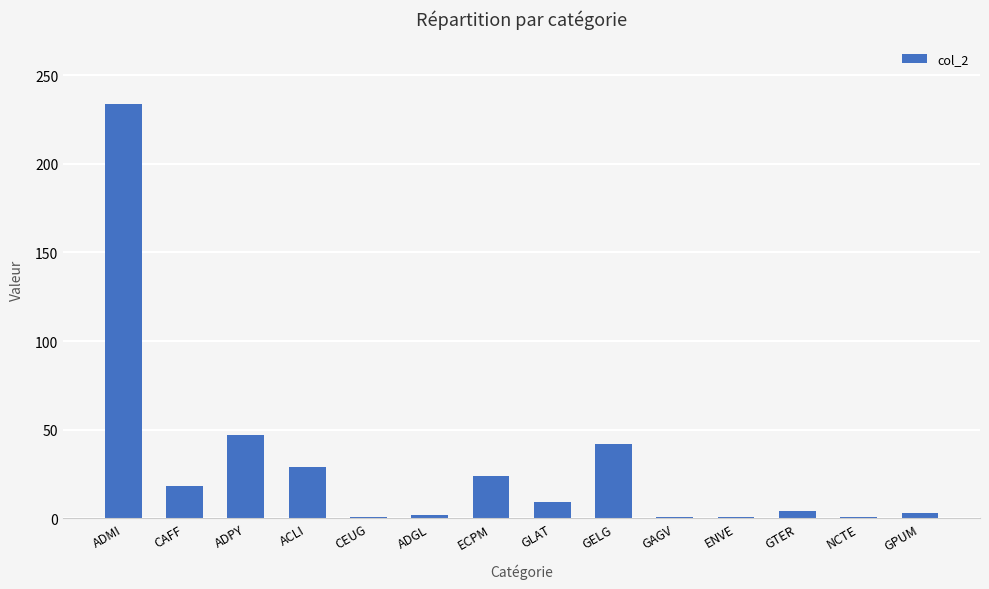

What is the greatest value displayed?

234